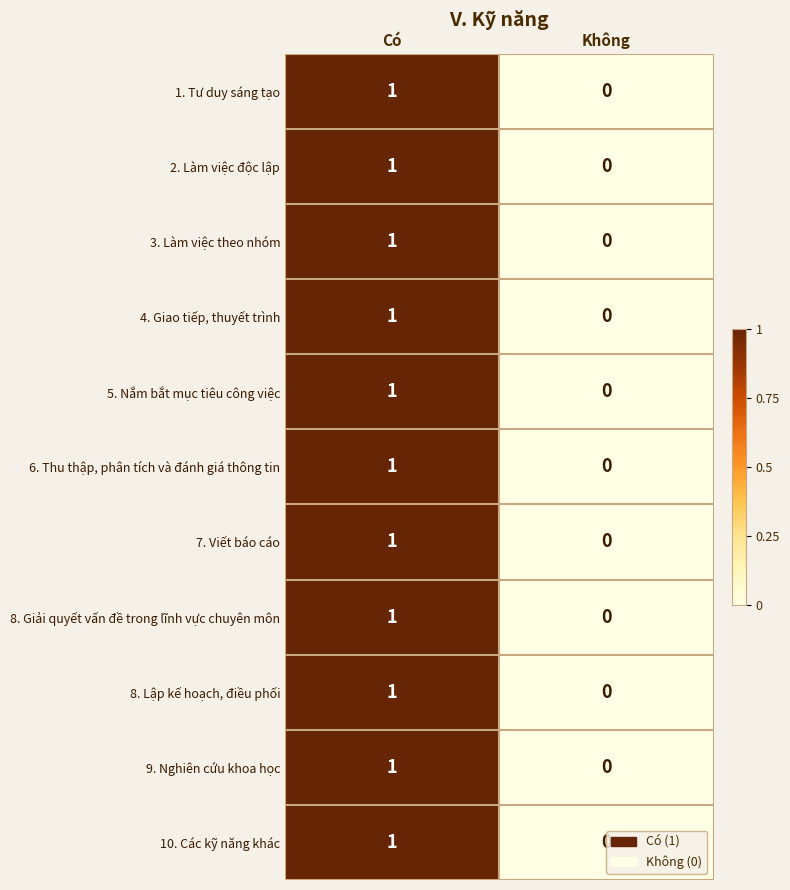

True or false: 3. Làm việc theo nhóm has a value of 0 at Có.

False